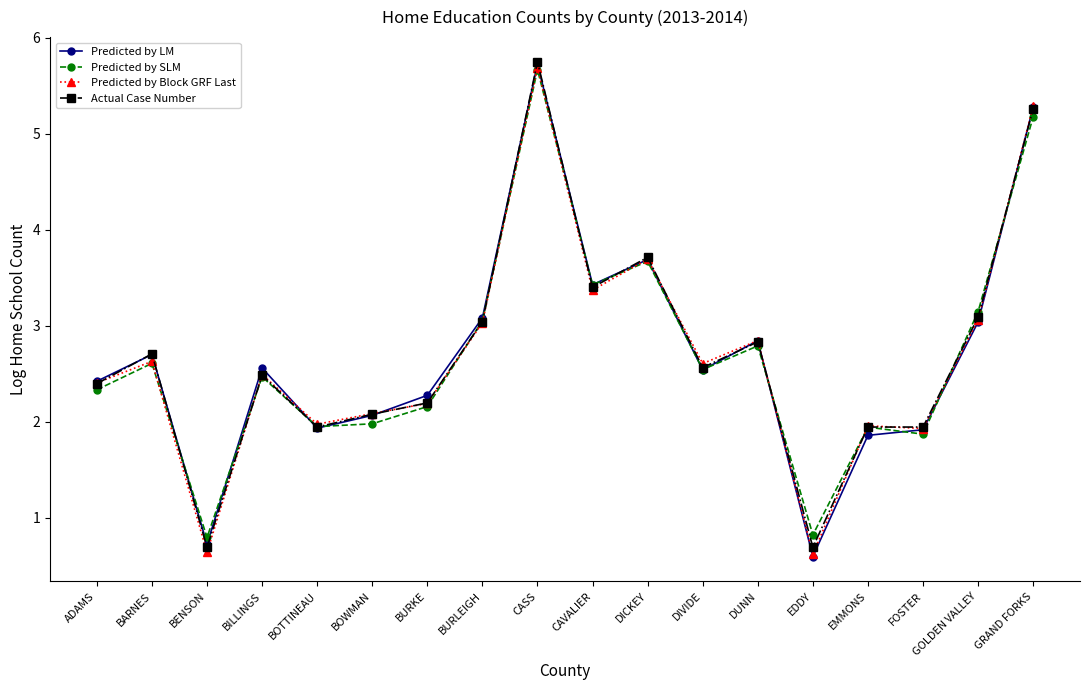

Where is the first local maximum for Predicted by LM?

BARNES